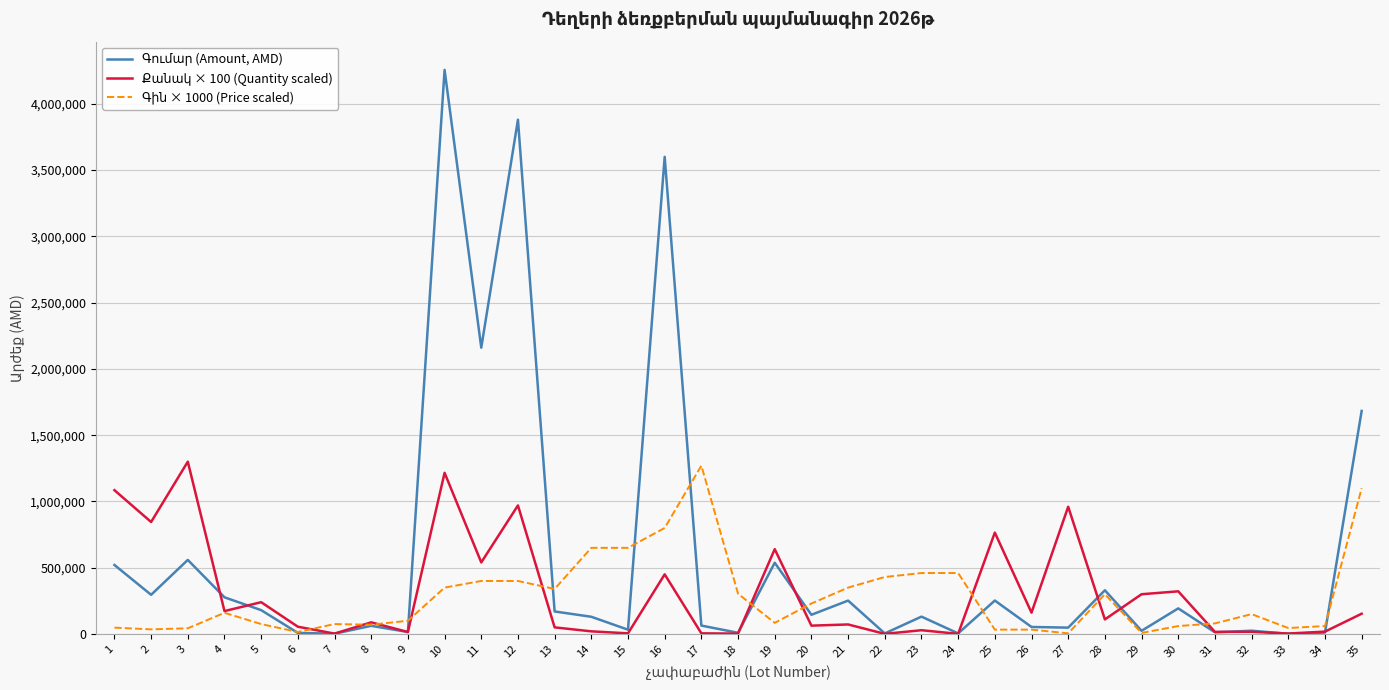

At which category is the sum across all series the highest?

10